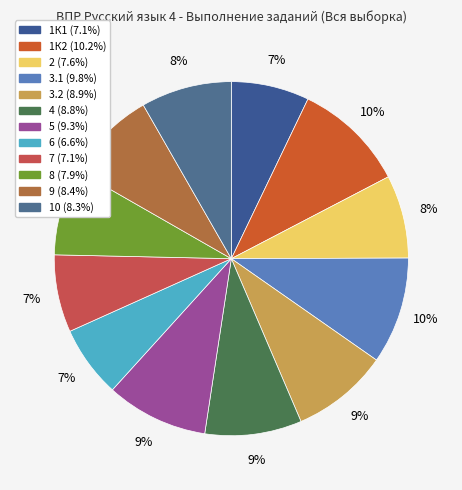

The 4 slice represents 21% of the pie. True or false?

False